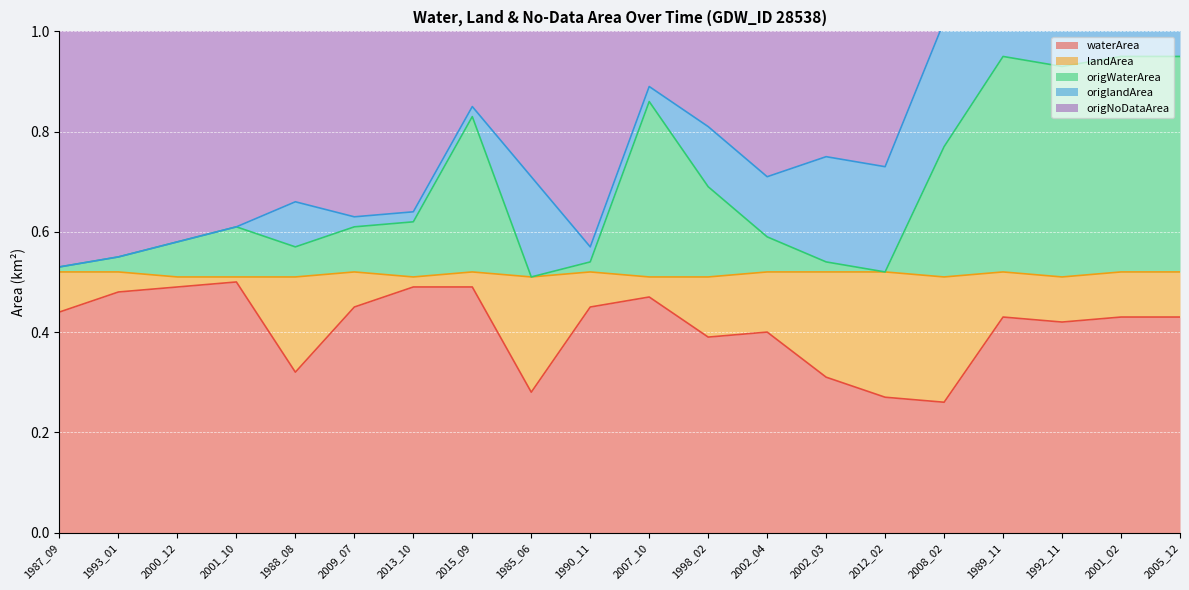

What is the label of the 17th point from the left?

1989_11